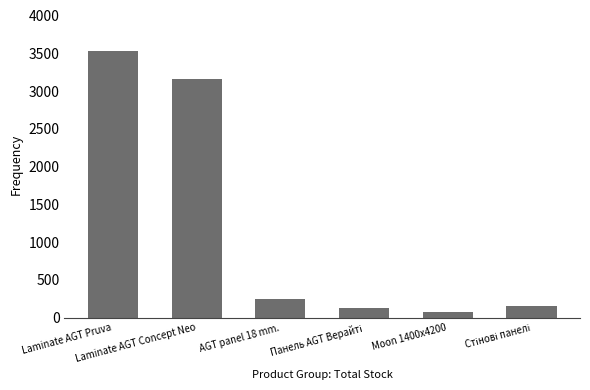

What is the label of the 6th bar from the right?

Laminate AGT Pruva